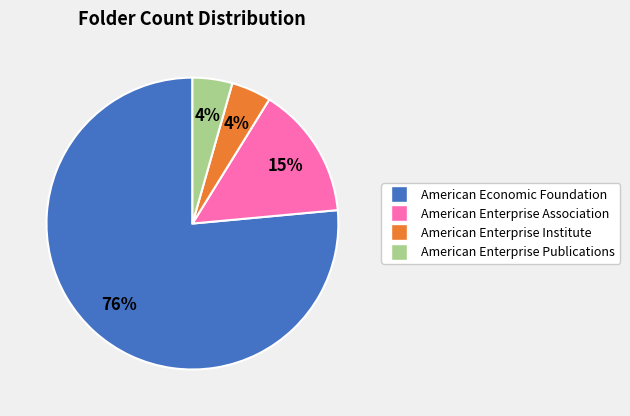

Which category has the biggest portion of the pie?

American Economic Foundation